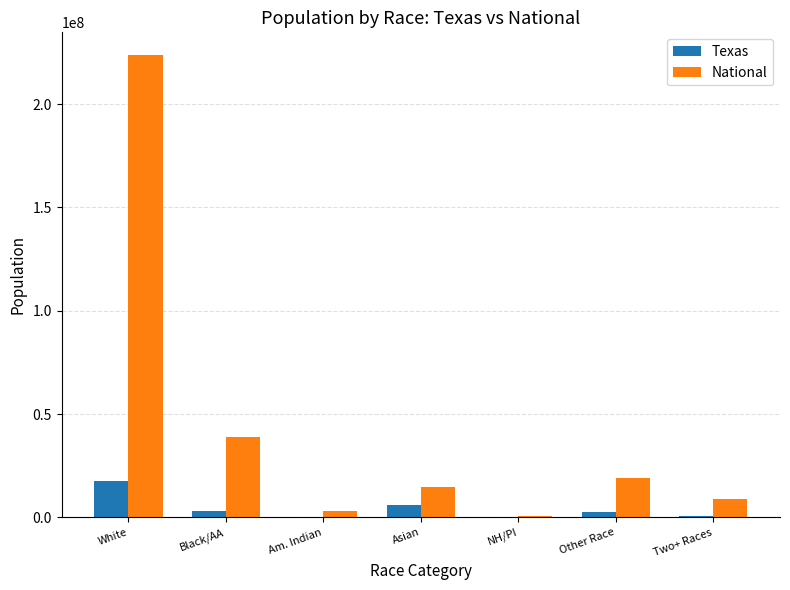

What is the highest value of the National series?

223553265